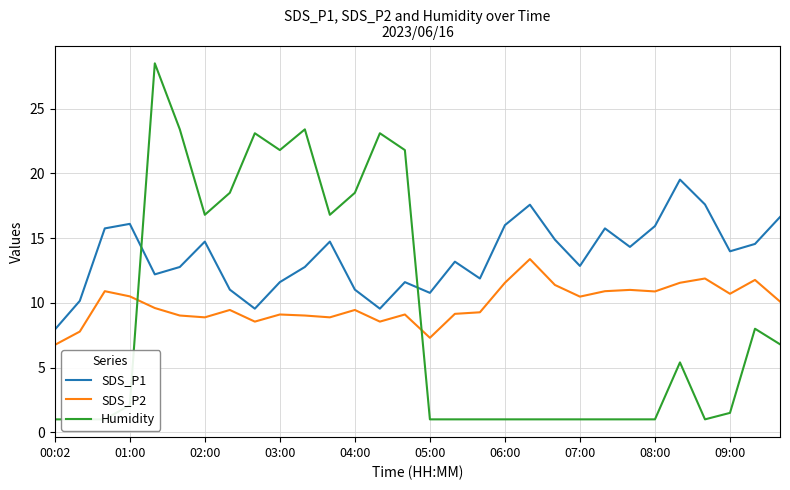

At how many categories does at least one series exceed 7?

30